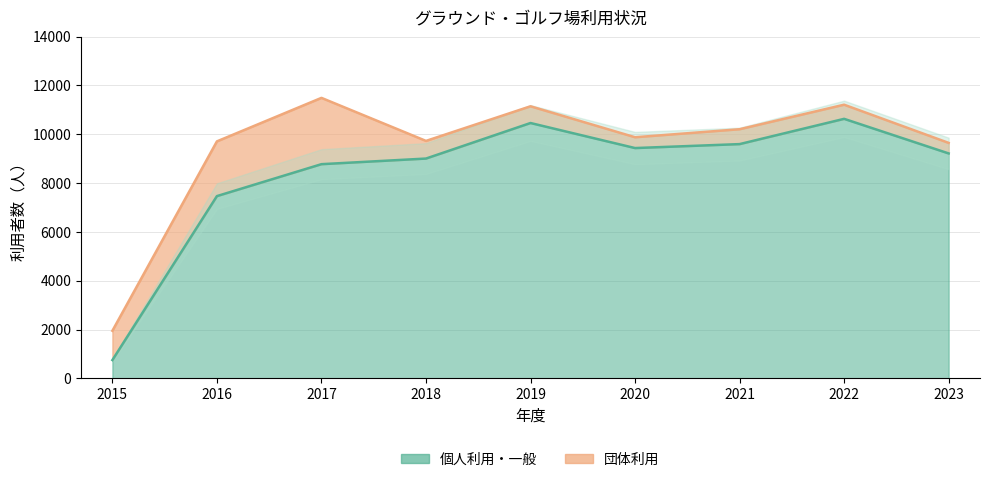

Is it true that the value at 2015 is 752?

True